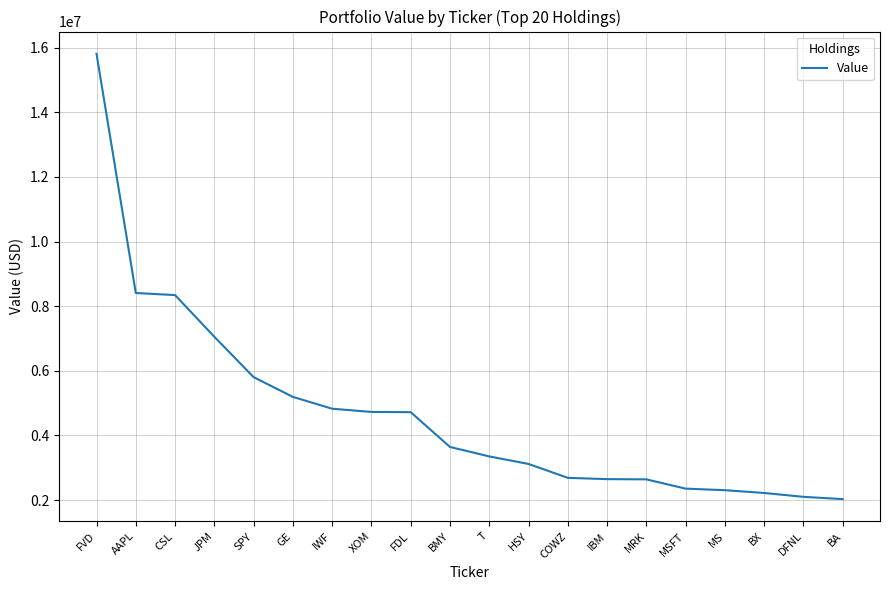

What is the difference between the second highest and second lowest values?

6310456